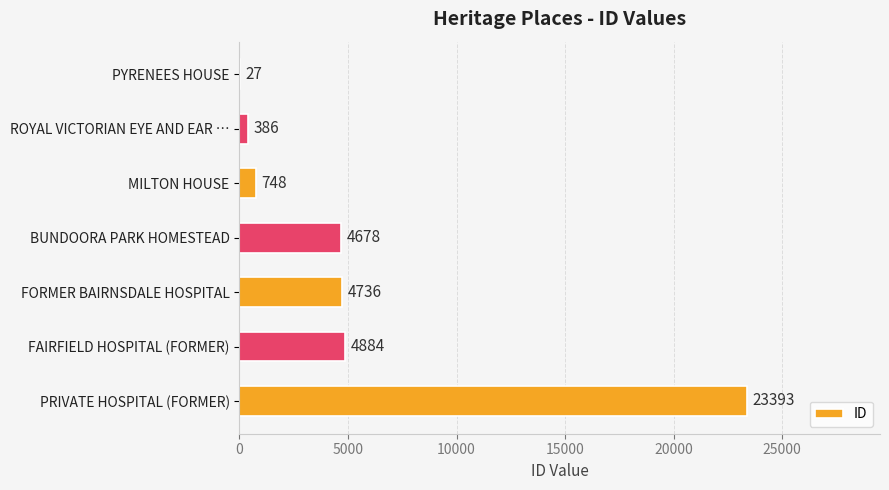

Which label corresponds to the largest value in the chart?

PRIVATE HOSPITAL (FORMER)